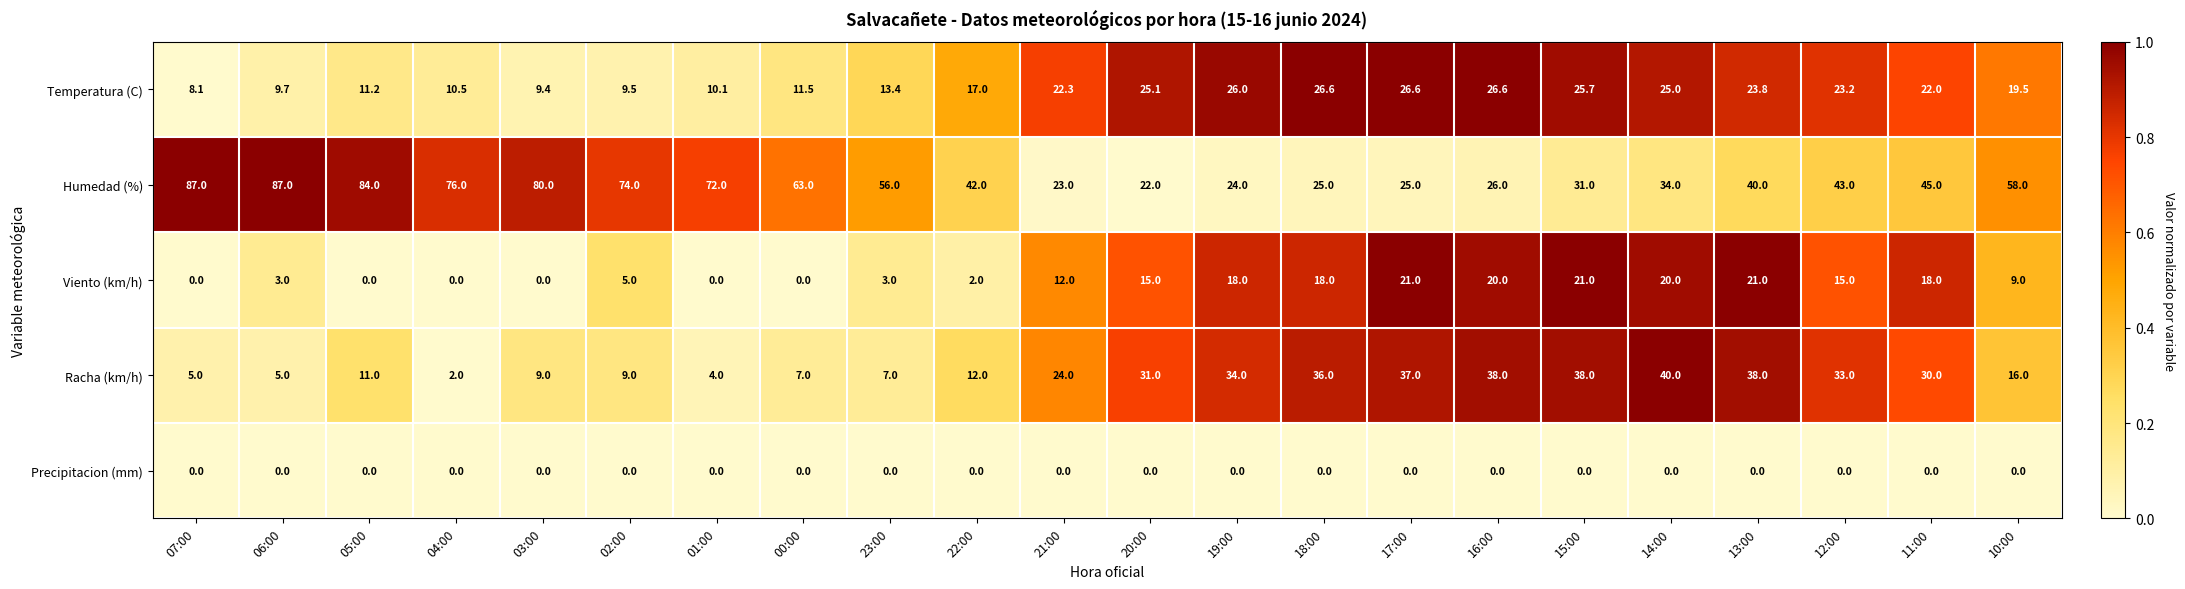

At which category is the sum across all series the highest?

13:00